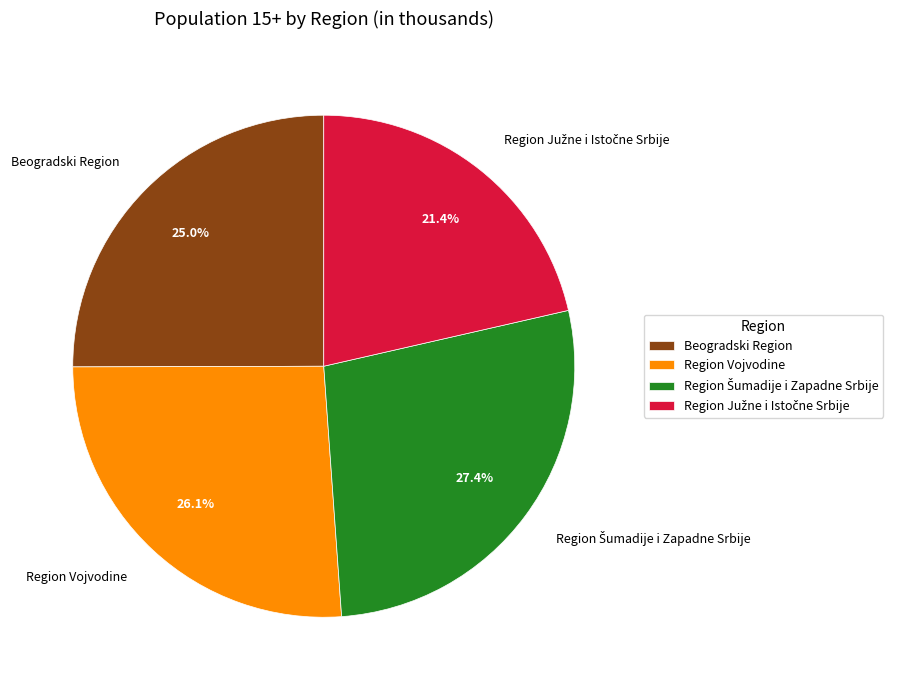

Is there any slice that represents more than half of the pie?

No